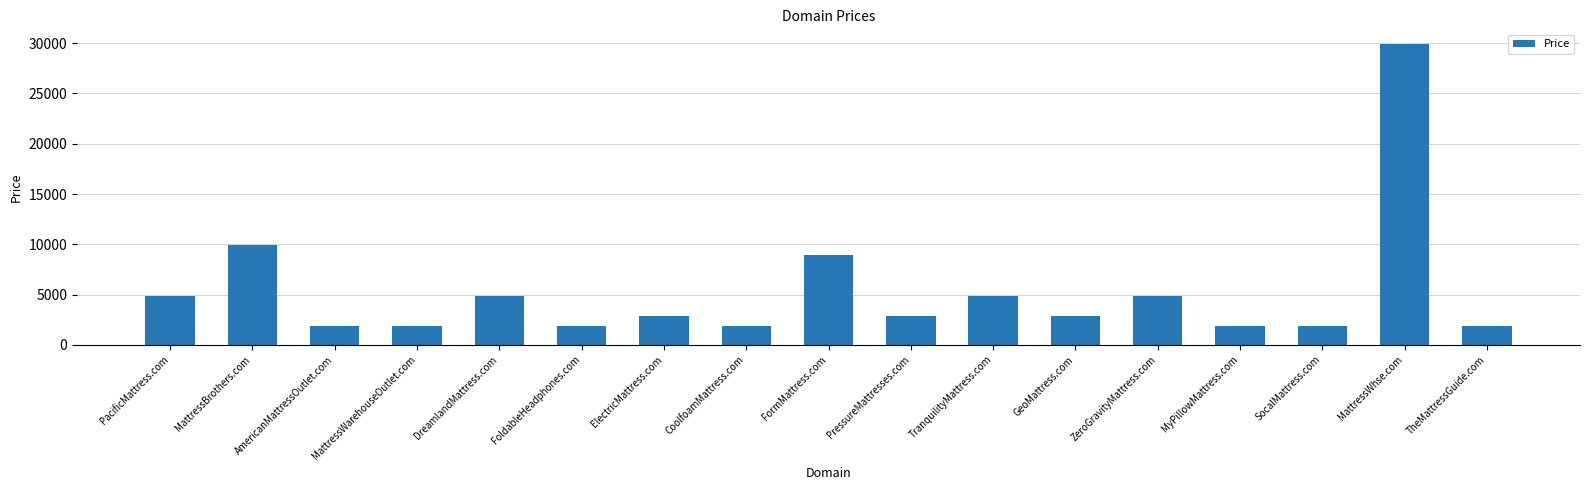

What is the change in value from PressureMattresses.com to MyPillowMattress.com?

-1000